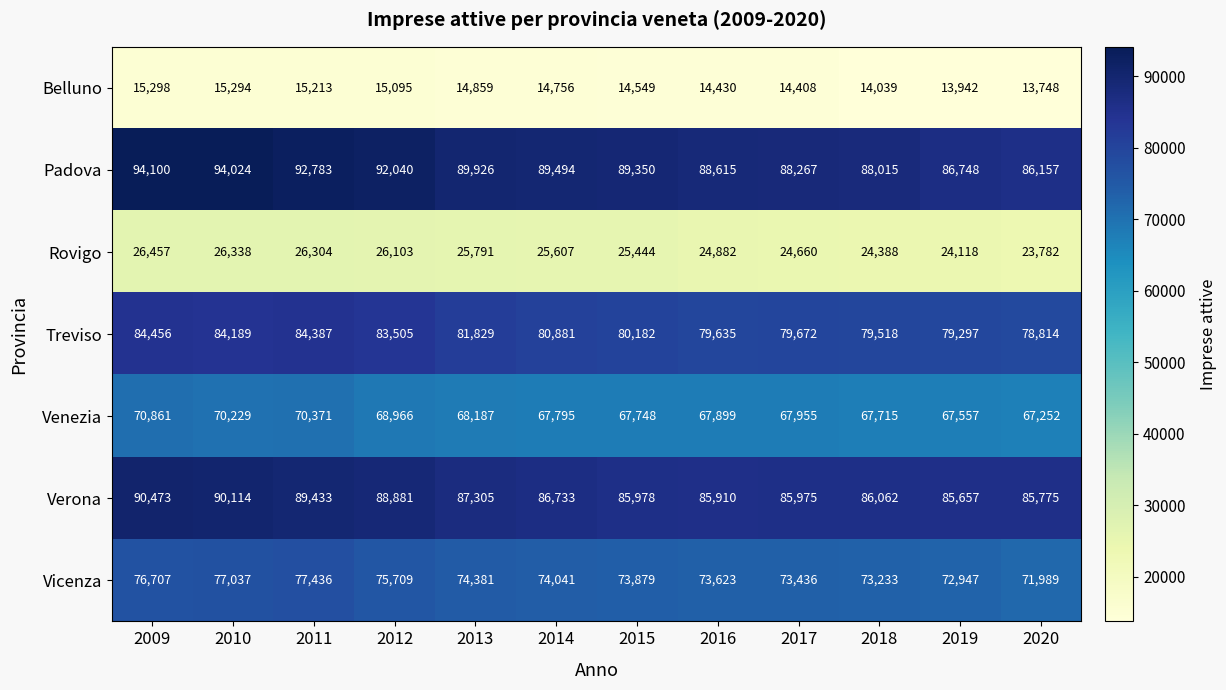

Rank the categories by Treviso value from lowest to highest.

2020, 2019, 2018, 2016, 2017, 2015, 2014, 2013, 2012, 2010, 2011, 2009